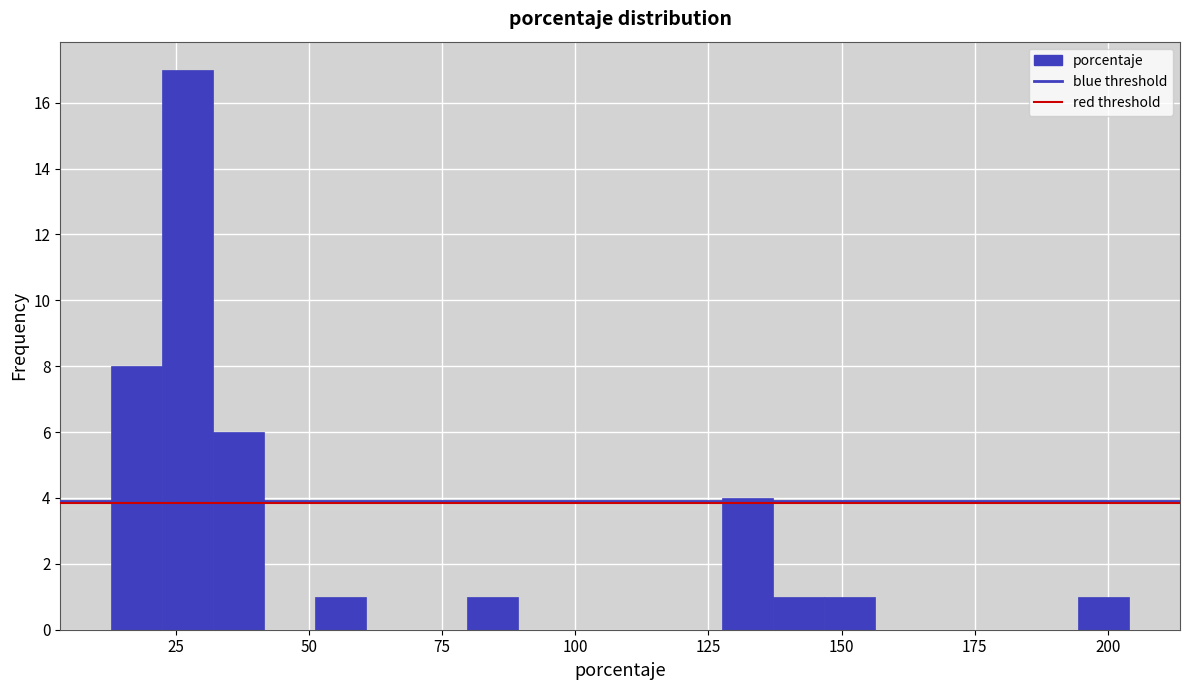

Read against the x-axis, roughly where is the centre of the tallest bar?

25